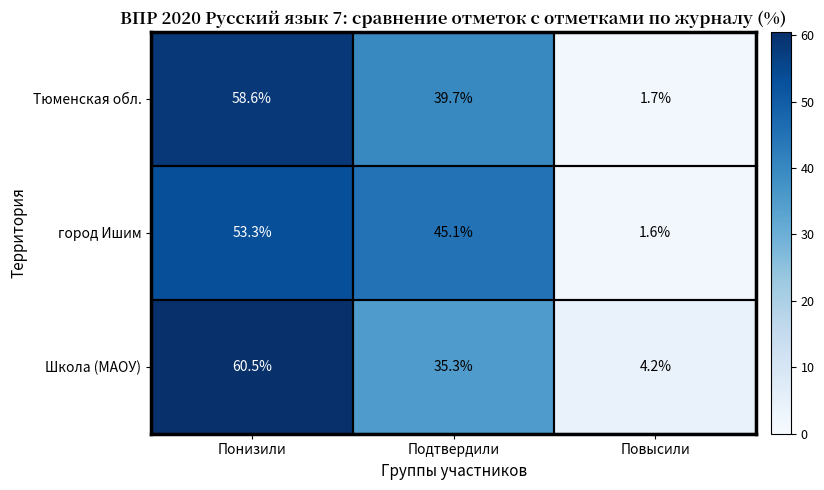

Between Подтвердили and Повысили, which series saw the biggest shift?

город Ишим